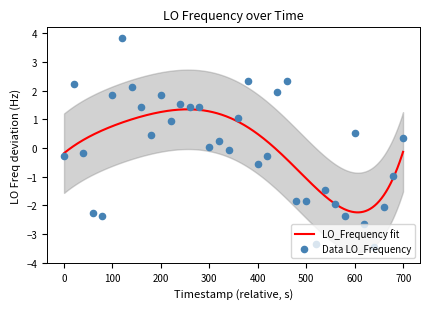

What is the highest value of the LO_Frequency fit series?

1.4